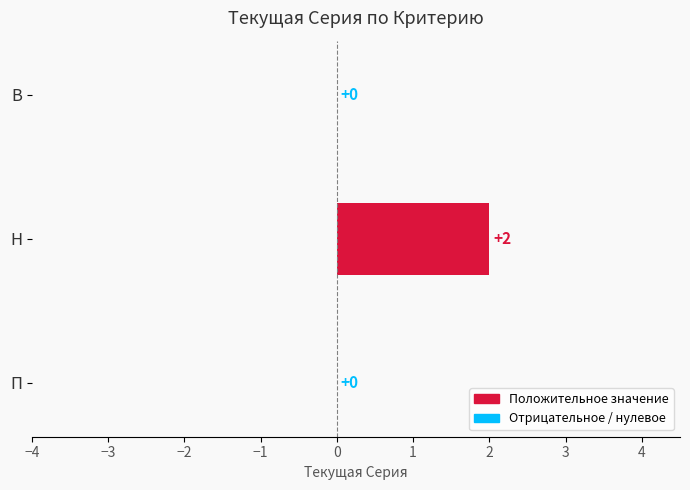

At which category does the chart reach its peak across all series?

Н